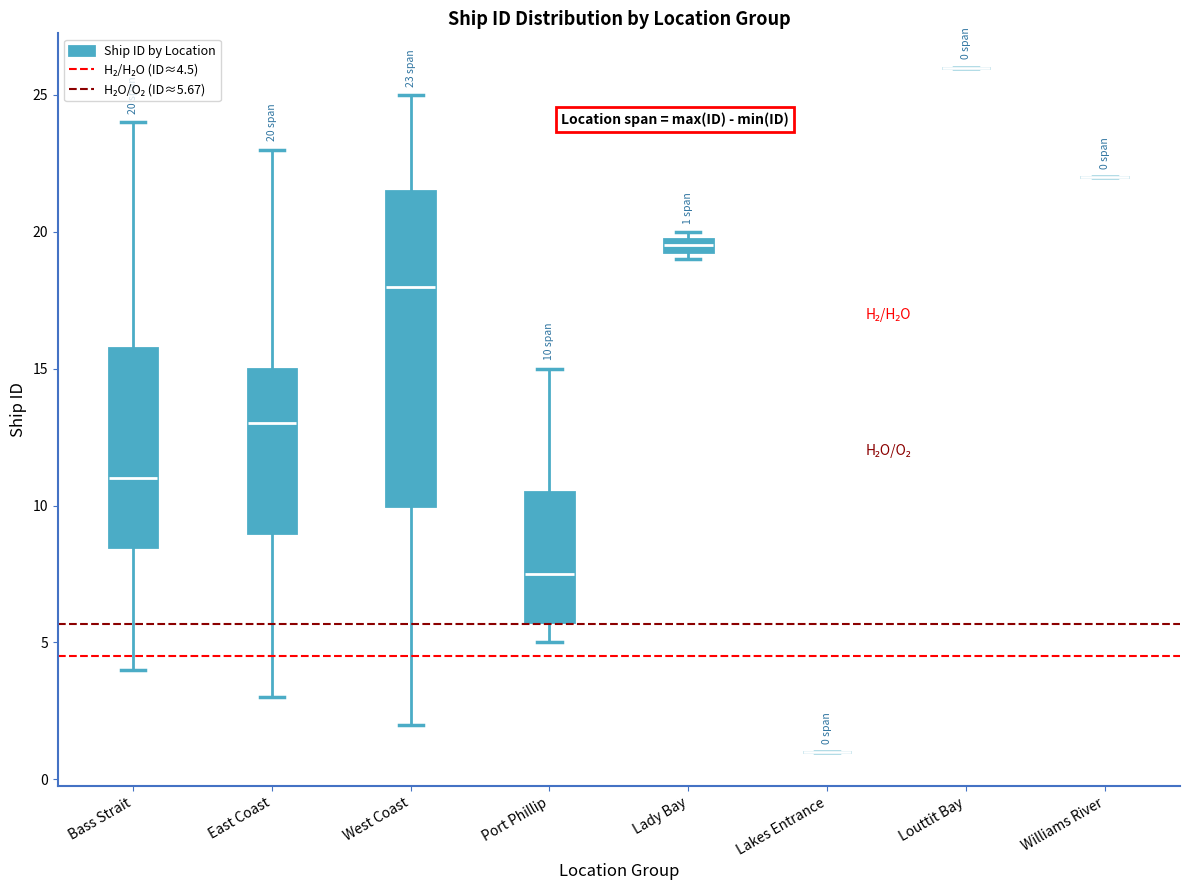

Comparing the boxes themselves (not the whiskers), which one is the tallest?

West Coast